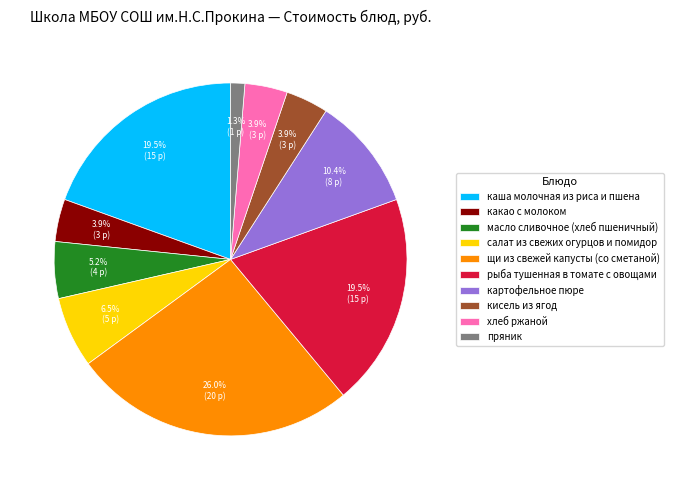

Between кисель из ягод and каша молочная из риса и пшена, which is larger?

каша молочная из риса и пшена